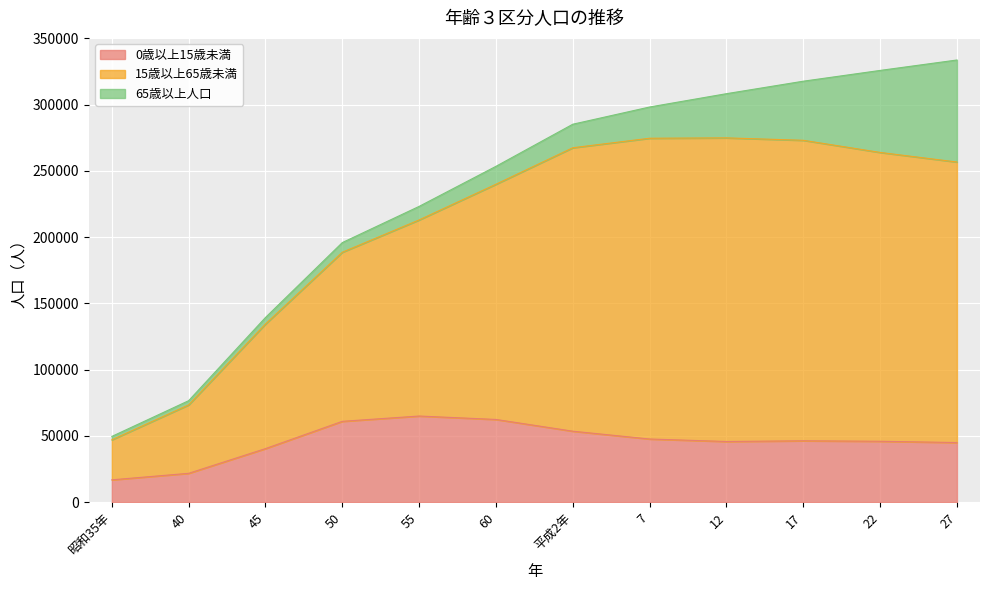

What is the difference between the 0歳以上15歳未満 values at 22 and 7?

1712